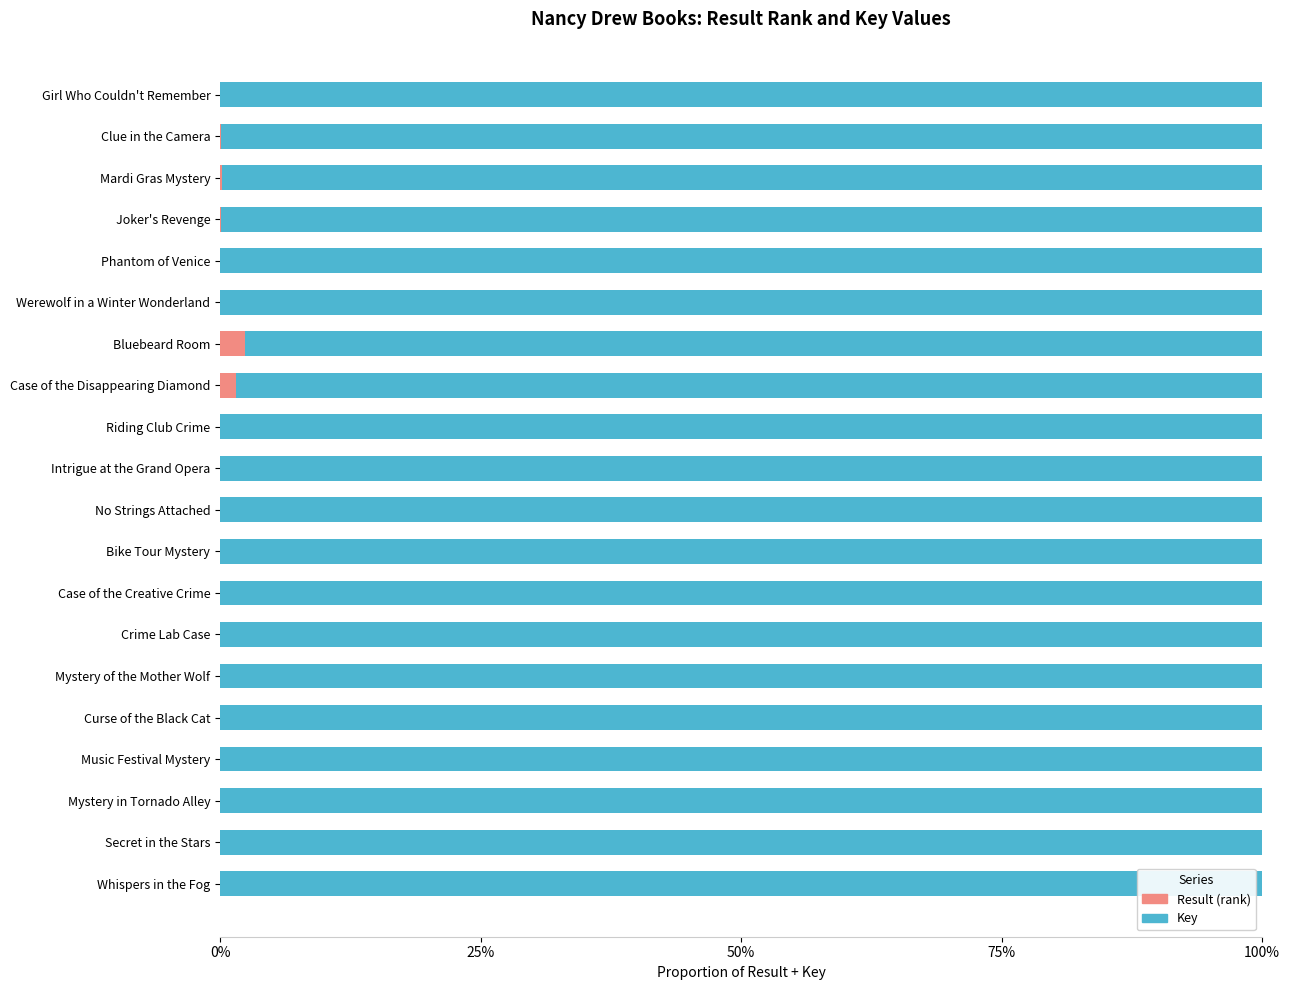

What are all the series names shown in the legend?

Result (rank), Key